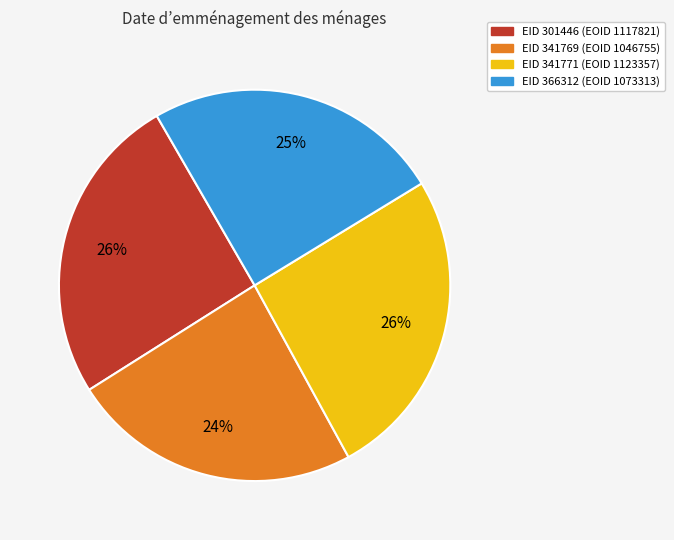

How many segments does this pie chart have?

4